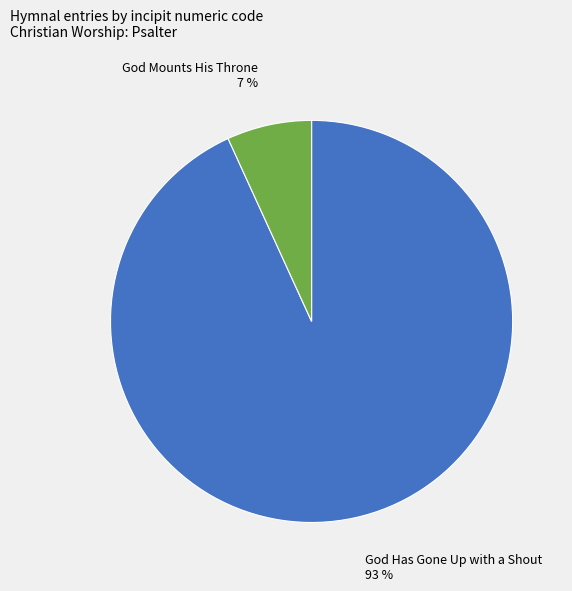

Is there a majority slice in this chart?

Yes